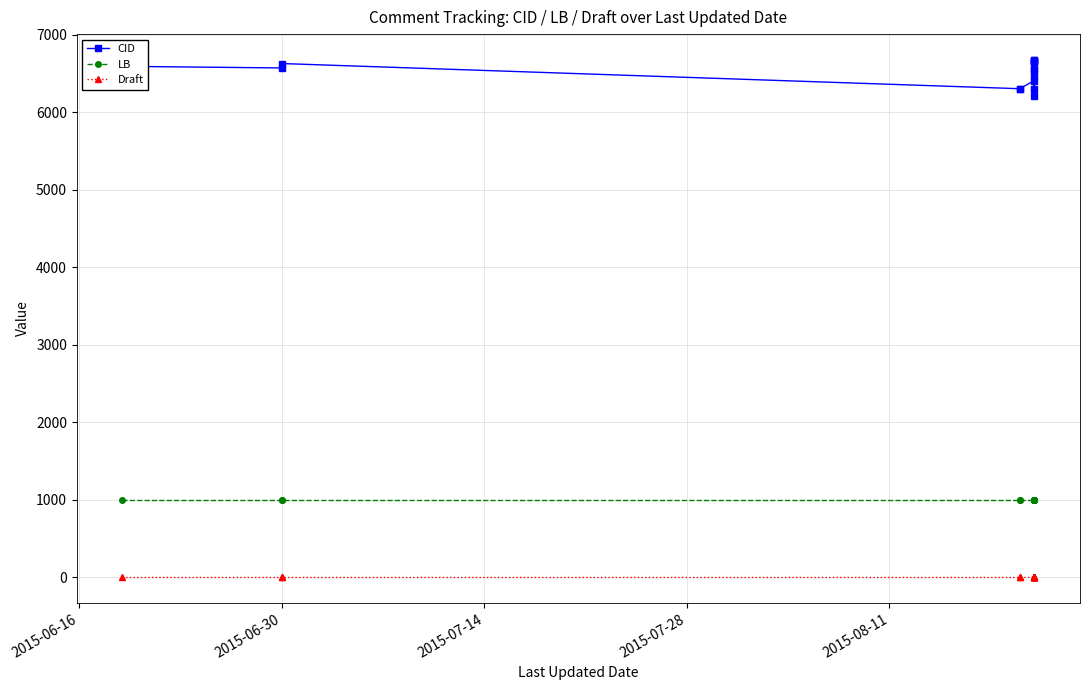

Does the chart have visible grid lines?

Yes